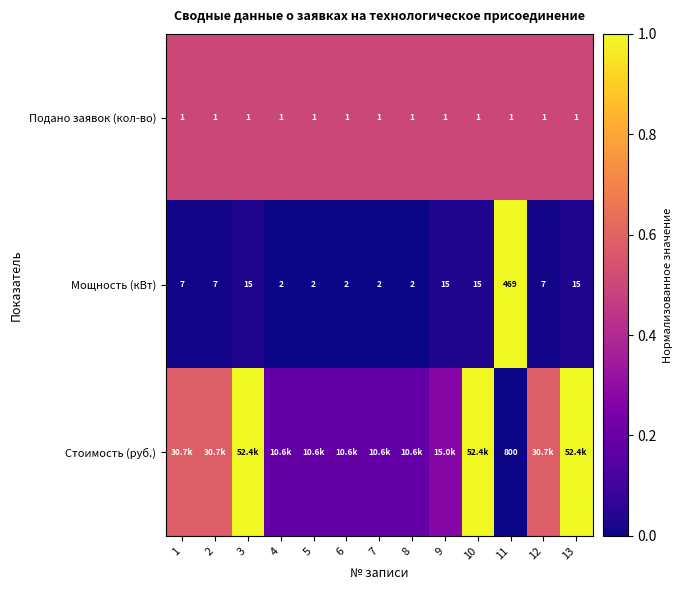

What is the average value of the Стоимость (руб.) series?

0.5